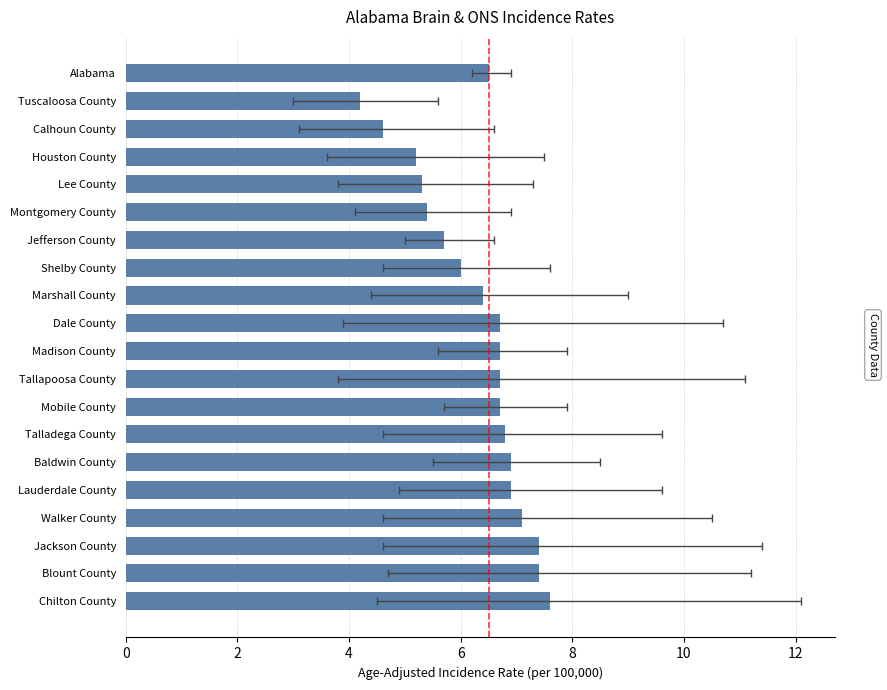

Reading right to left, extract all data points from this chart.

6.5	4.2	4.6	5.2	5.3	5.4	5.7	6.0	6.4	6.7	6.7	6.7	6.7	6.8	6.9	6.9	7.1	7.4	7.4	7.6